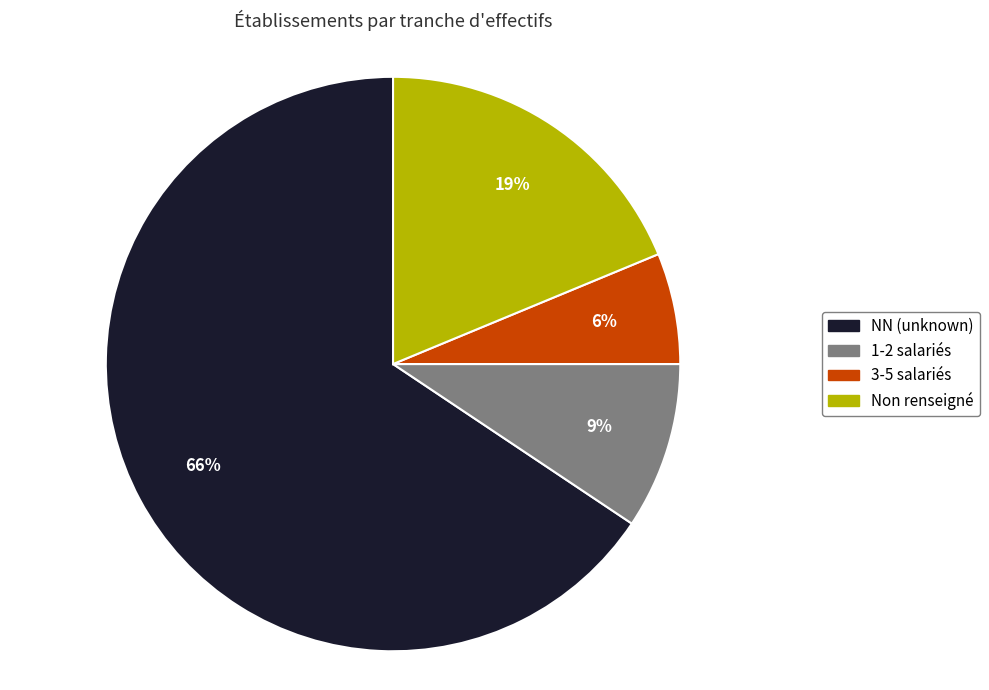

Count the number of slices in the pie.

4